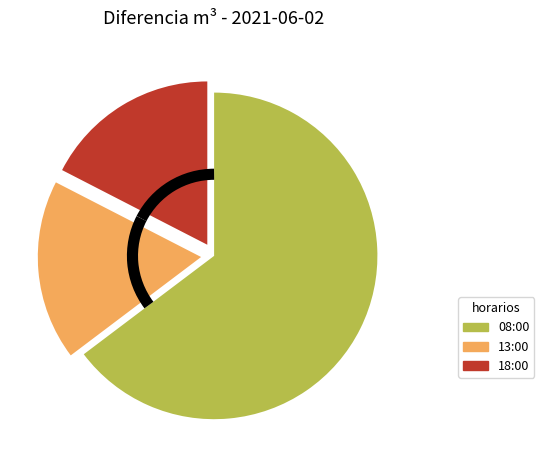

Is the sum of 08:00 and 13:00 greater than half?

Yes